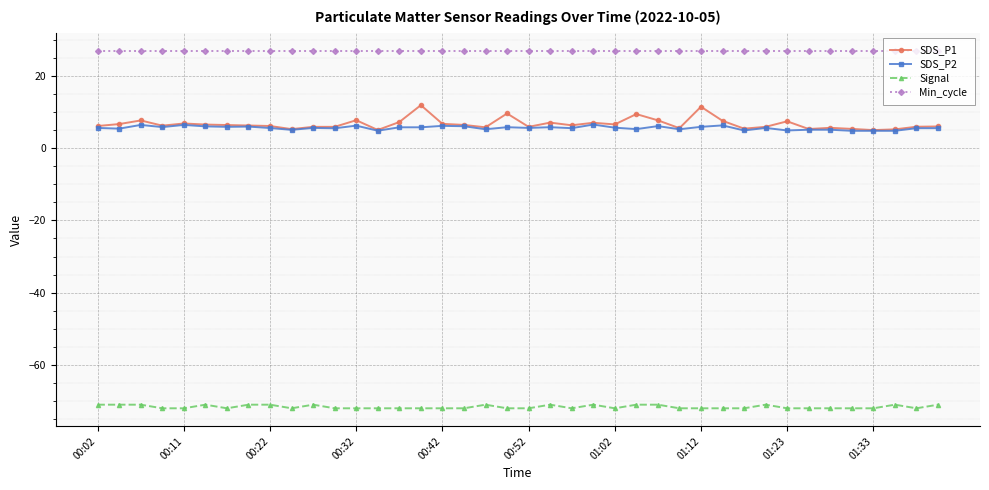

What is the maximum value for SDS_P1?

11.9